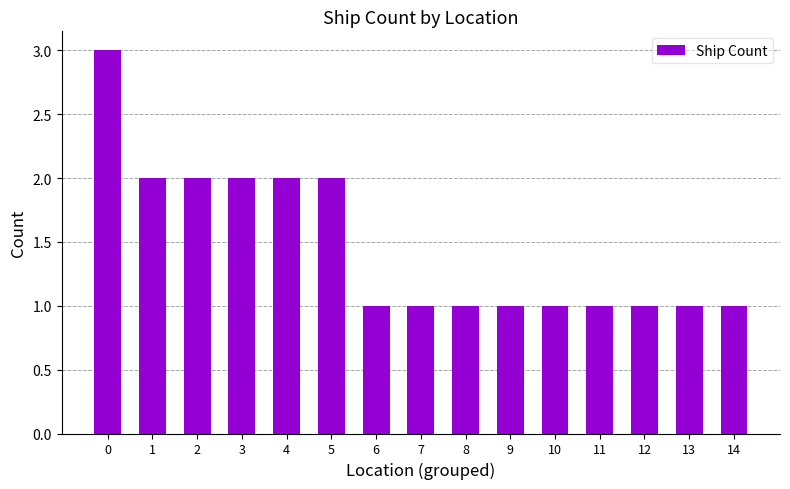

The value at 12 is 1. True or false?

True